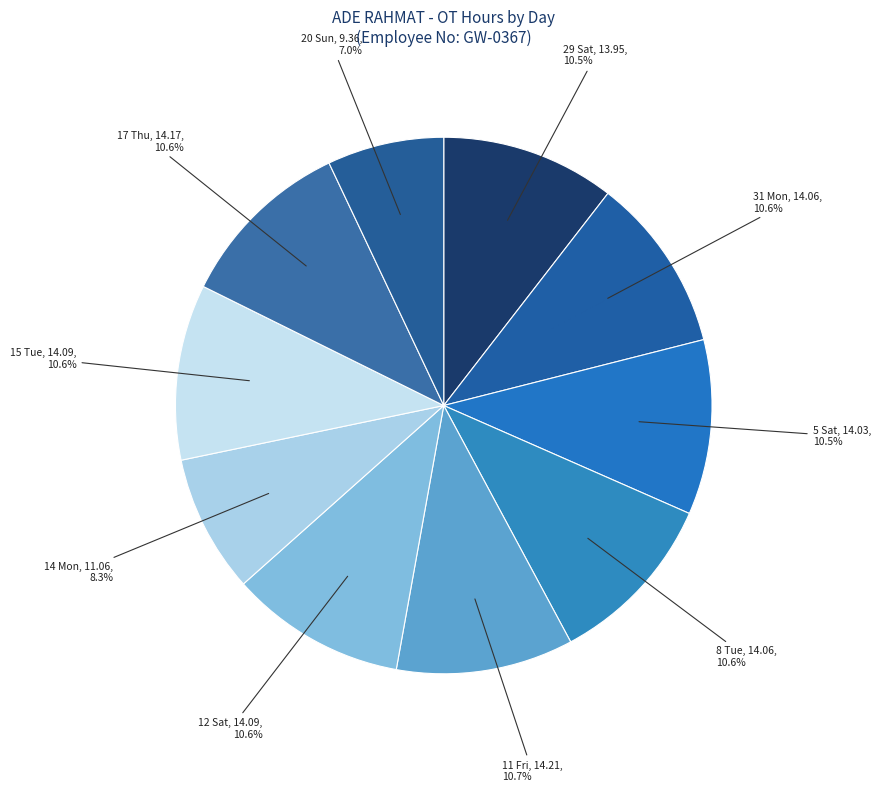

Combined, do 14 Mon and 15 Tue account for over 50%?

No